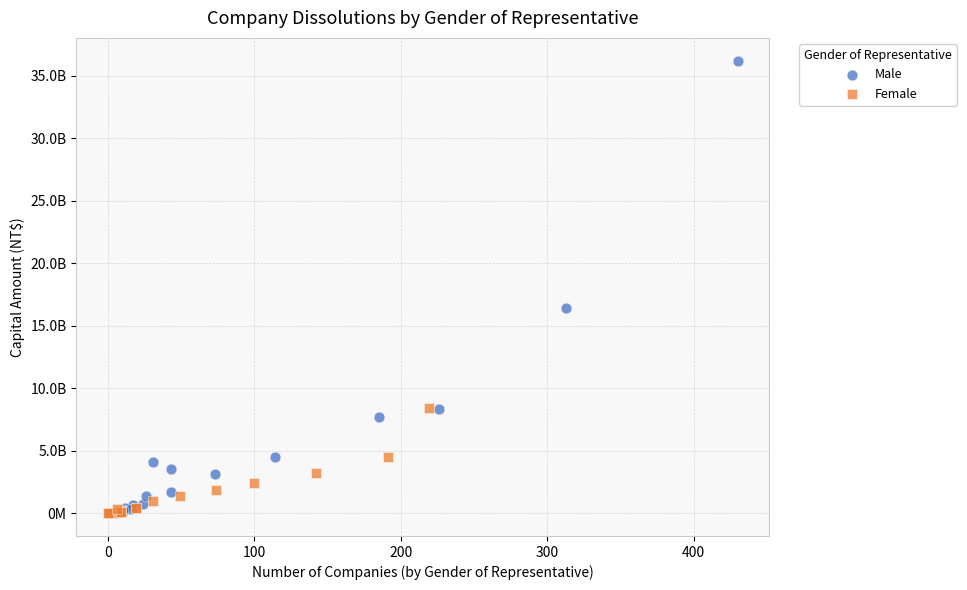

Which series has the widest spread of Y values?

Male